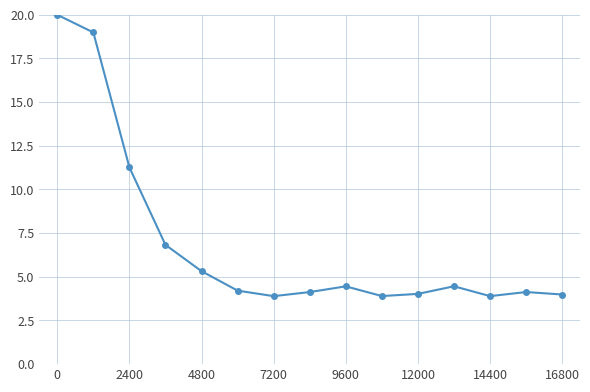

What is the greatest value displayed?

20.0